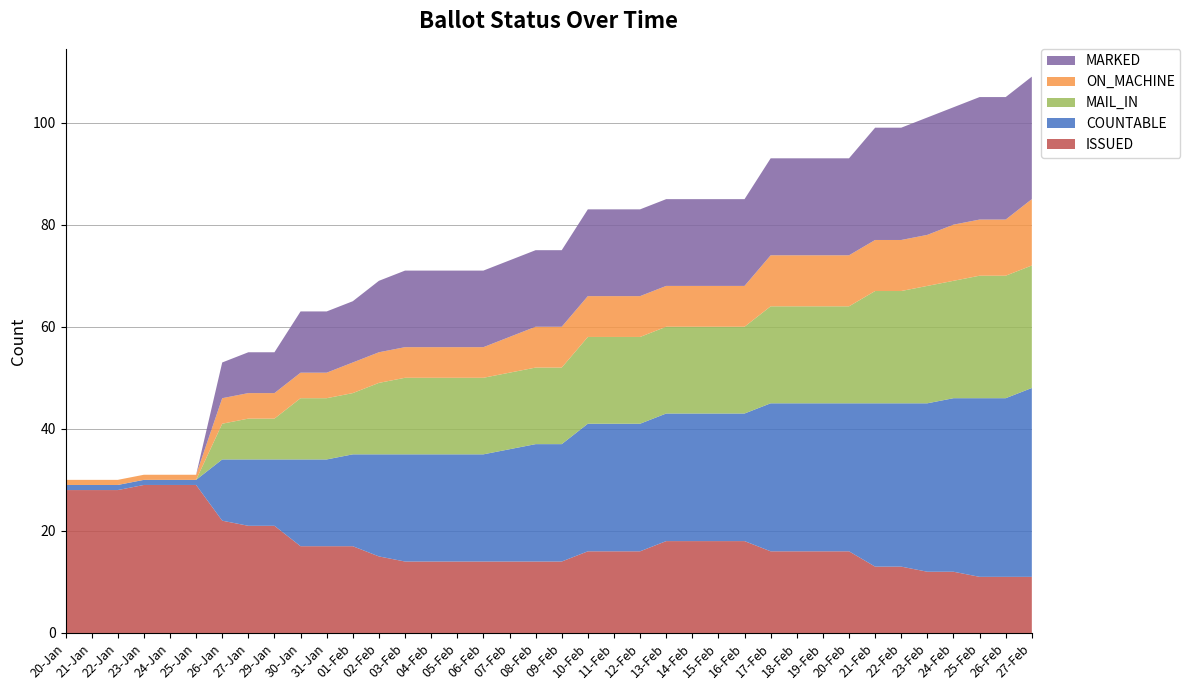

Reading left to right, list all the values displayed in this chart.

COUNTABLE: 20-Jan=1	21-Jan=1	22-Jan=1	23-Jan=1	24-Jan=1	25-Jan=1	26-Jan=12	27-Jan=13	29-Jan=13	30-Jan=17	31-Jan=17	01-Feb=18	02-Feb=20	03-Feb=21	04-Feb=21	05-Feb=21	06-Feb=21	07-Feb=22	08-Feb=23	09-Feb=23	10-Feb=25	11-Feb=25	12-Feb=25	13-Feb=25	14-Feb=25	15-Feb=25	16-Feb=25	17-Feb=29	18-Feb=29	19-Feb=29	20-Feb=29	21-Feb=32	22-Feb=32	23-Feb=33	24-Feb=34	25-Feb=35	26-Feb=35	27-Feb=37
MARKED: 20-Jan=0	21-Jan=0	22-Jan=0	23-Jan=0	24-Jan=0	25-Jan=0	26-Jan=7	27-Jan=8	29-Jan=8	30-Jan=12	31-Jan=12	01-Feb=12	02-Feb=14	03-Feb=15	04-Feb=15	05-Feb=15	06-Feb=15	07-Feb=15	08-Feb=15	09-Feb=15	10-Feb=17	11-Feb=17	12-Feb=17	13-Feb=17	14-Feb=17	15-Feb=17	16-Feb=17	17-Feb=19	18-Feb=19	19-Feb=19	20-Feb=19	21-Feb=22	22-Feb=22	23-Feb=23	24-Feb=23	25-Feb=24	26-Feb=24	27-Feb=24
MAIL_IN: 20-Jan=0	21-Jan=0	22-Jan=0	23-Jan=0	24-Jan=0	25-Jan=0	26-Jan=7	27-Jan=8	29-Jan=8	30-Jan=12	31-Jan=12	01-Feb=12	02-Feb=14	03-Feb=15	04-Feb=15	05-Feb=15	06-Feb=15	07-Feb=15	08-Feb=15	09-Feb=15	10-Feb=17	11-Feb=17	12-Feb=17	13-Feb=17	14-Feb=17	15-Feb=17	16-Feb=17	17-Feb=19	18-Feb=19	19-Feb=19	20-Feb=19	21-Feb=22	22-Feb=22	23-Feb=23	24-Feb=23	25-Feb=24	26-Feb=24	27-Feb=24
ON_MACHINE: 20-Jan=1	21-Jan=1	22-Jan=1	23-Jan=1	24-Jan=1	25-Jan=1	26-Jan=5	27-Jan=5	29-Jan=5	30-Jan=5	31-Jan=5	01-Feb=6	02-Feb=6	03-Feb=6	04-Feb=6	05-Feb=6	06-Feb=6	07-Feb=7	08-Feb=8	09-Feb=8	10-Feb=8	11-Feb=8	12-Feb=8	13-Feb=8	14-Feb=8	15-Feb=8	16-Feb=8	17-Feb=10	18-Feb=10	19-Feb=10	20-Feb=10	21-Feb=10	22-Feb=10	23-Feb=10	24-Feb=11	25-Feb=11	26-Feb=11	27-Feb=13
ISSUED: 20-Jan=28	21-Jan=28	22-Jan=28	23-Jan=29	24-Jan=29	25-Jan=29	26-Jan=22	27-Jan=21	29-Jan=21	30-Jan=17	31-Jan=17	01-Feb=17	02-Feb=15	03-Feb=14	04-Feb=14	05-Feb=14	06-Feb=14	07-Feb=14	08-Feb=14	09-Feb=14	10-Feb=16	11-Feb=16	12-Feb=16	13-Feb=18	14-Feb=18	15-Feb=18	16-Feb=18	17-Feb=16	18-Feb=16	19-Feb=16	20-Feb=16	21-Feb=13	22-Feb=13	23-Feb=12	24-Feb=12	25-Feb=11	26-Feb=11	27-Feb=11